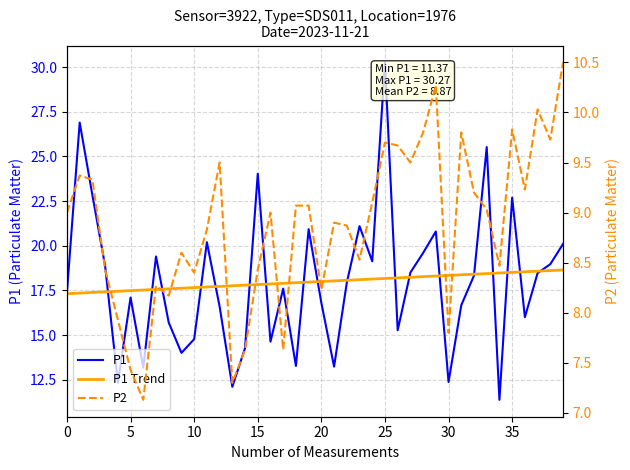

True or false: P1 Trend has more than 0 interior local peaks.

False